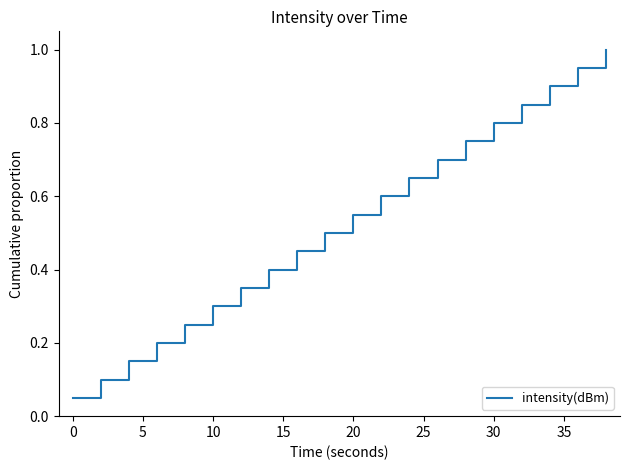

How many categories are shown in the chart?

20